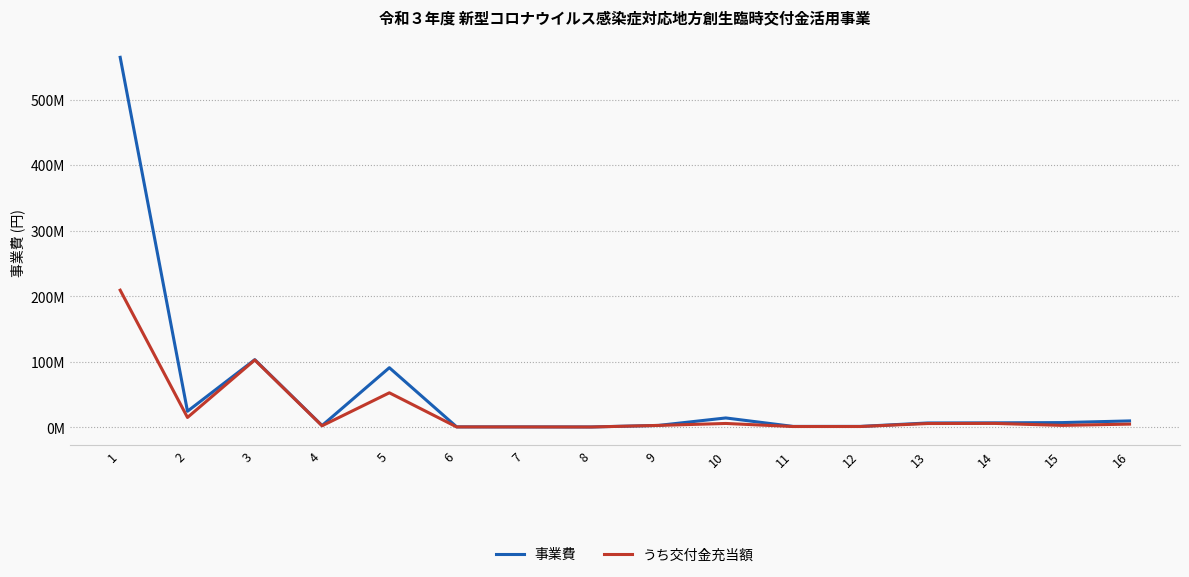

Between 5 and 6, which is larger?

5